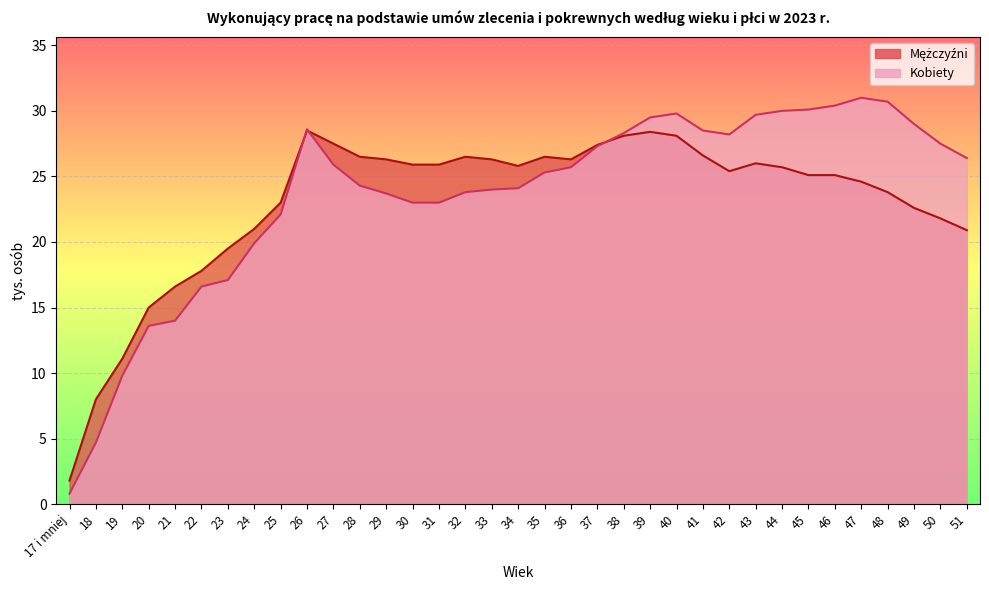

What is the average value of the Kobiety series?

23.6